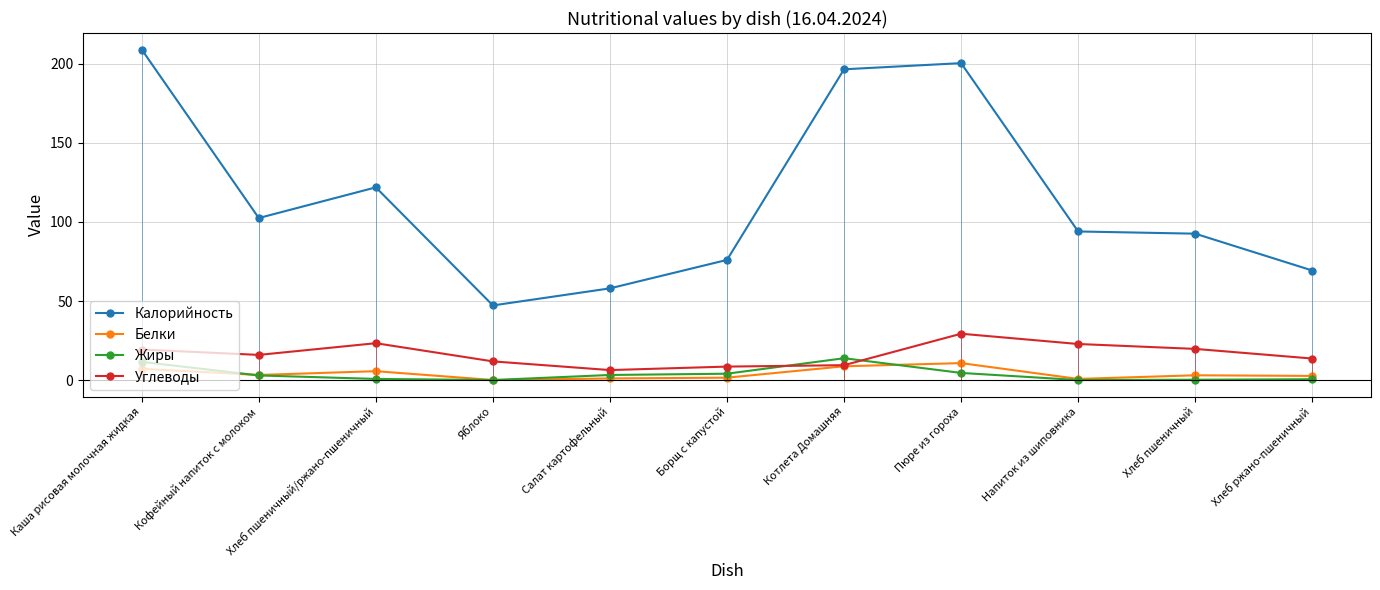

What is the highest value of the Углеводы series?

29.3